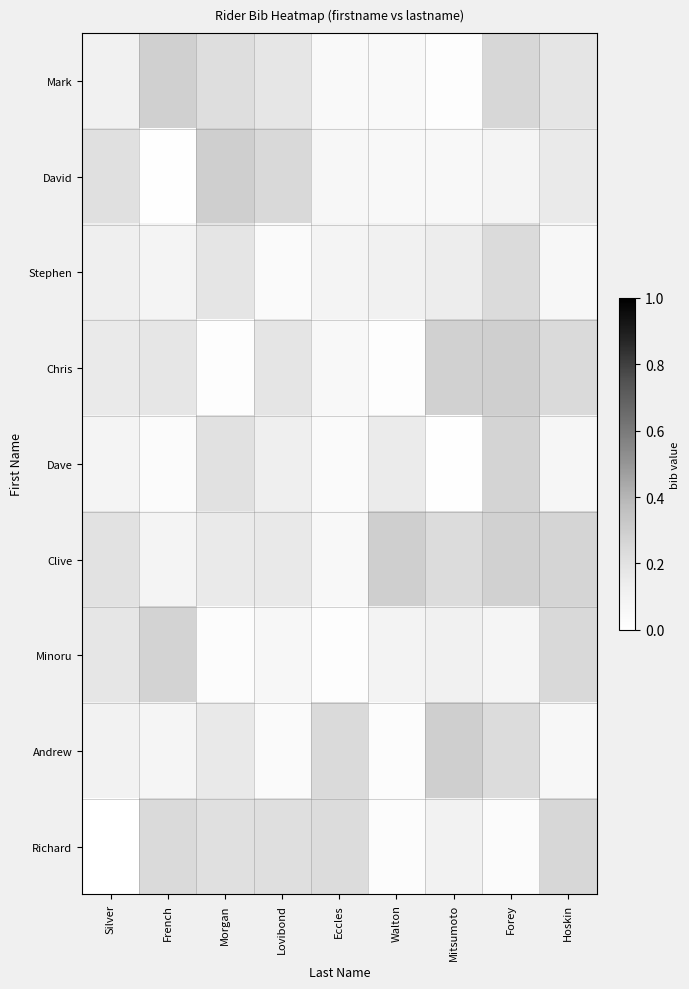

Reading right to left, transcribe all the data shown in this chart.

Mark: Hoskin=0.2	Forey=0.3	Mitsumoto=0.0	Walton=0.0	Eccles=0.0	Lovibond=0.2	Morgan=0.2	French=0.3	Silver=0.1
David: Hoskin=0.2	Forey=0.1	Mitsumoto=0.1	Walton=0.1	Eccles=0.1	Lovibond=0.2	Morgan=0.3	French=0.0	Silver=0.2
Stephen: Hoskin=0.1	Forey=0.2	Mitsumoto=0.1	Walton=0.1	Eccles=0.1	Lovibond=0.0	Morgan=0.2	French=0.1	Silver=0.1
Chris: Hoskin=0.2	Forey=0.3	Mitsumoto=0.3	Walton=0.0	Eccles=0.1	Lovibond=0.2	Morgan=0.0	French=0.2	Silver=0.2
Dave: Hoskin=0.1	Forey=0.3	Mitsumoto=0.0	Walton=0.1	Eccles=0.0	Lovibond=0.1	Morgan=0.2	French=0.0	Silver=0.1
Clive: Hoskin=0.3	Forey=0.3	Mitsumoto=0.2	Walton=0.3	Eccles=0.1	Lovibond=0.2	Morgan=0.2	French=0.1	Silver=0.2
Minoru: Hoskin=0.2	Forey=0.1	Mitsumoto=0.1	Walton=0.1	Eccles=0.0	Lovibond=0.1	Morgan=0.0	French=0.3	Silver=0.2
Andrew: Hoskin=0.1	Forey=0.2	Mitsumoto=0.3	Walton=0.0	Eccles=0.2	Lovibond=0.0	Morgan=0.2	French=0.1	Silver=0.1
Richard: Hoskin=0.3	Forey=0.0	Mitsumoto=0.1	Walton=0.0	Eccles=0.2	Lovibond=0.2	Morgan=0.2	French=0.2	Silver=0.0